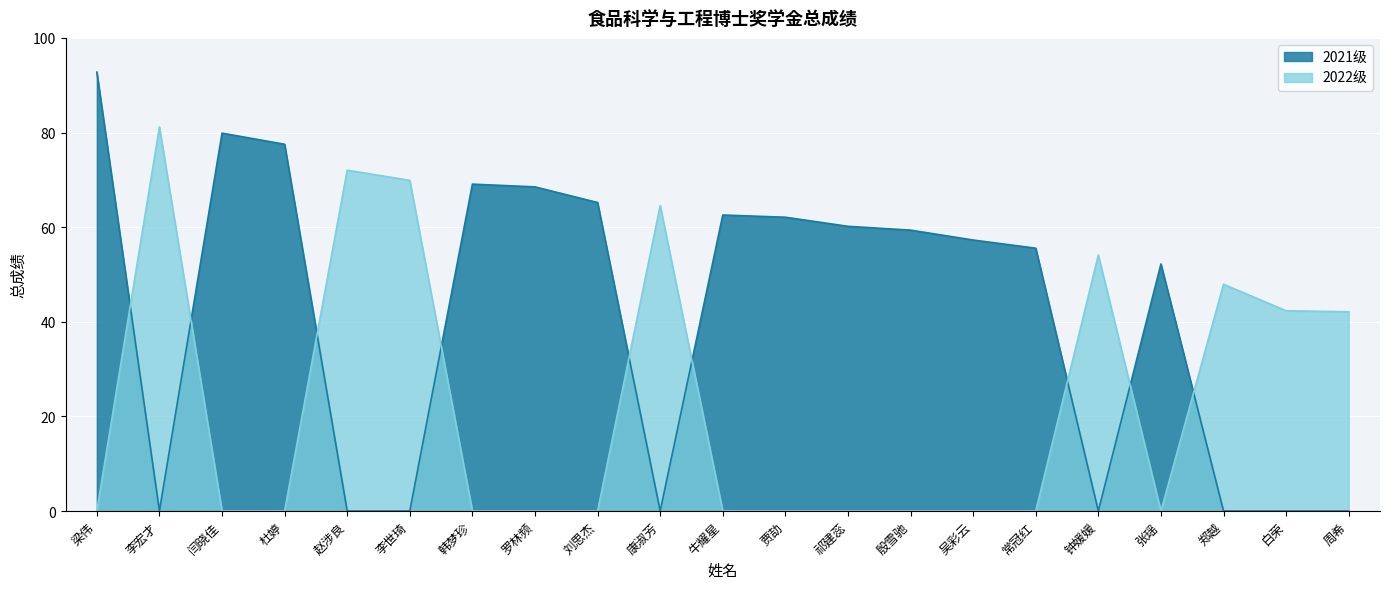

True or false: 2021级 and 2022级 cross at least once.

True